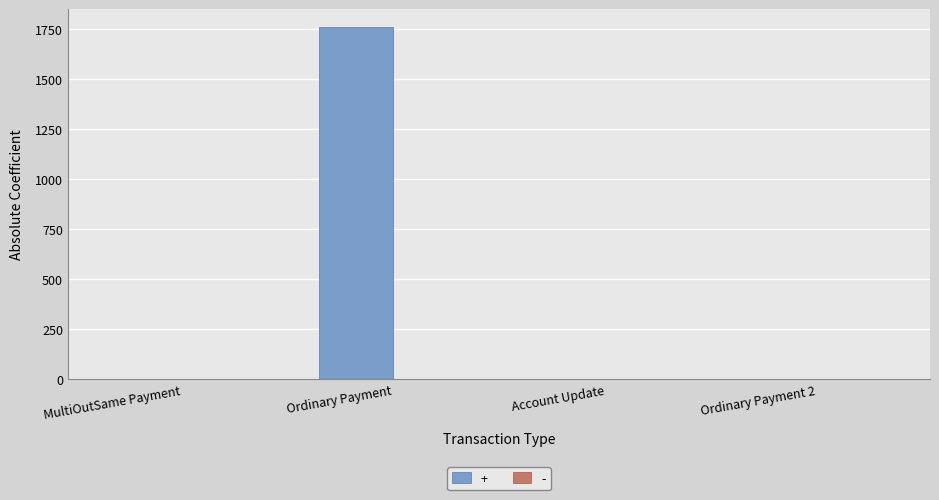

Is it true that + equals 0.0 at MultiOutSame Payment?

True